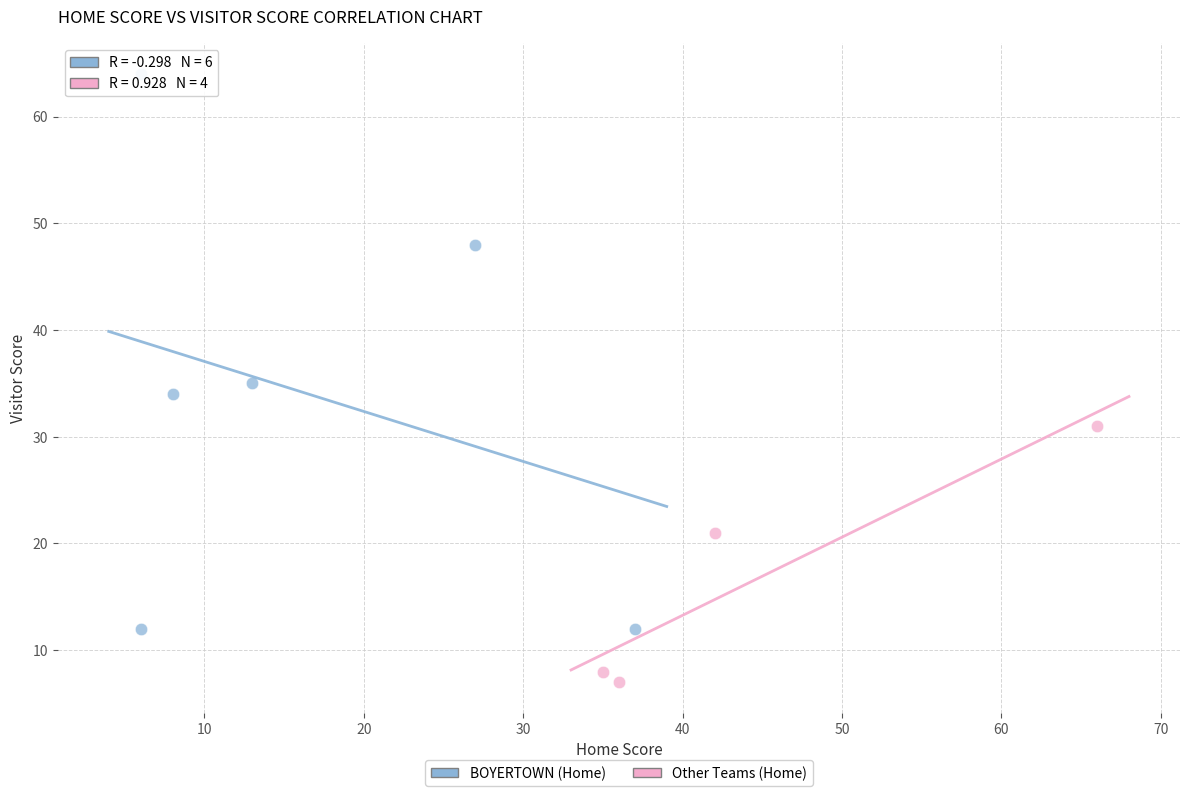

What are all the series names shown in the legend?

BOYERTOWN (Home), Other Teams (Home)